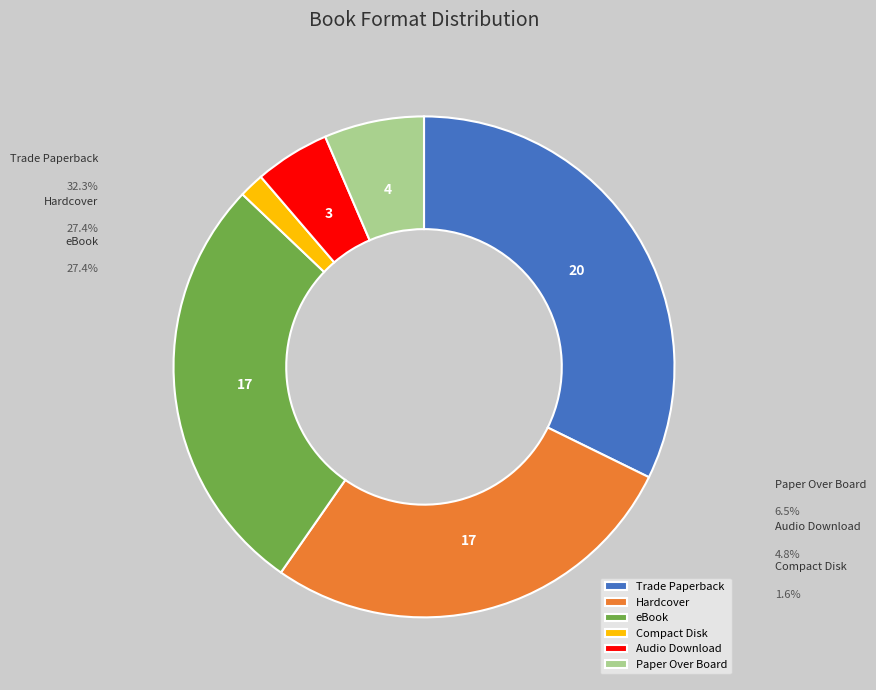

Which has a higher value, Audio Download or Compact Disk?

Audio Download